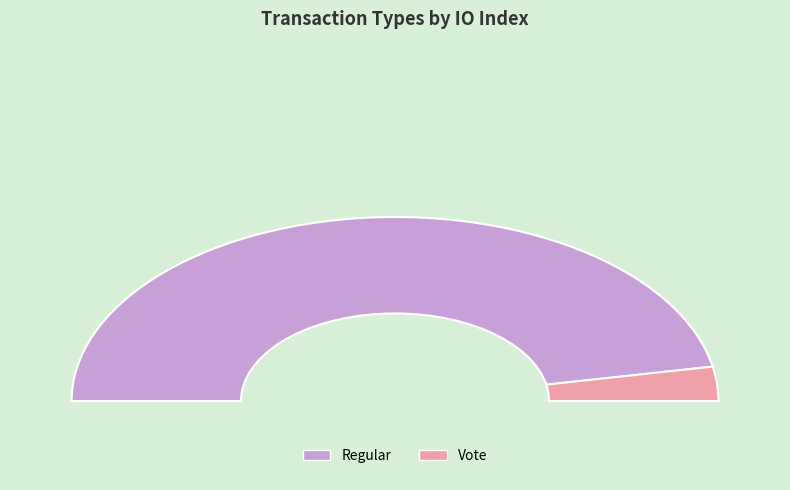

What is the smallest slice in the pie chart?

Vote